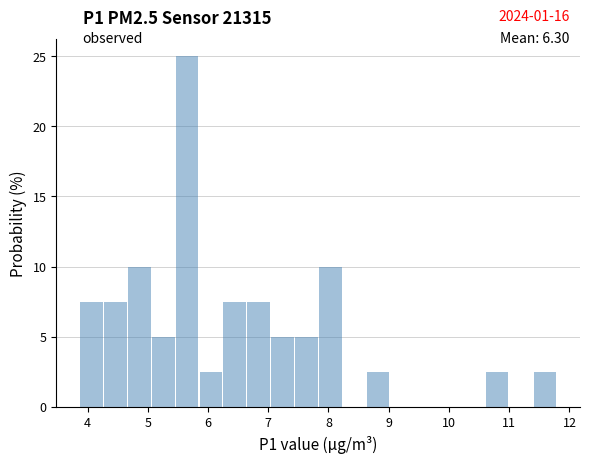

Read against the x-axis, roughly where is the centre of the tallest bar?

5.7